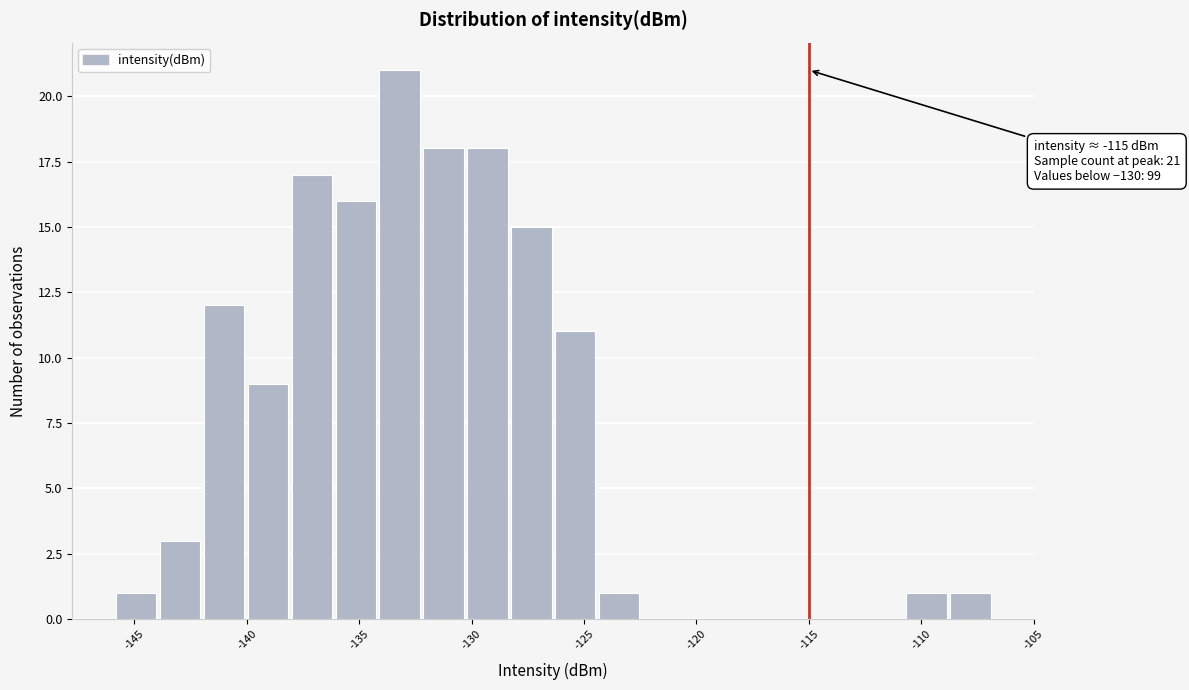

Read against the x-axis, roughly where is the centre of the tallest bar?

-133.0